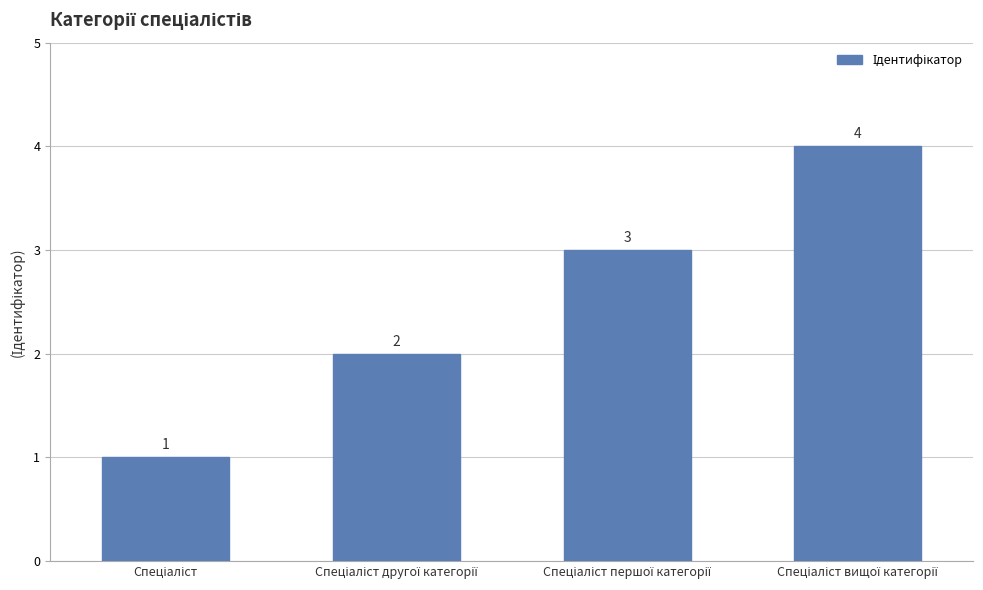

What is the maximum value shown in the chart?

4